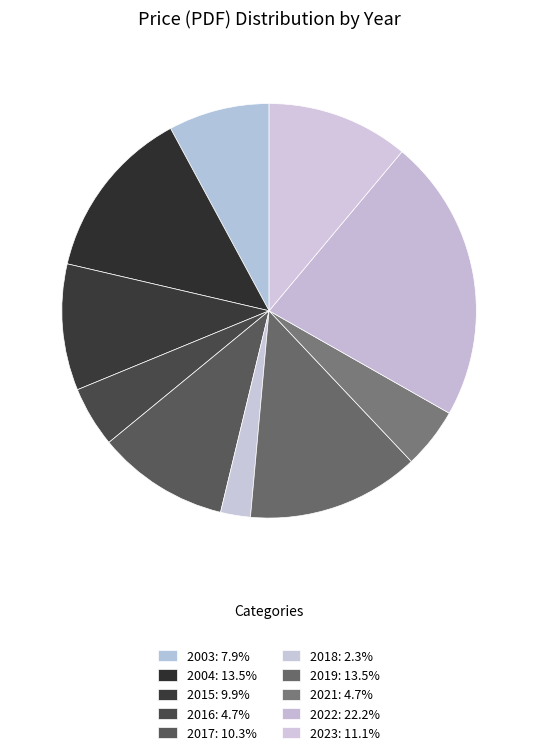

Which slice is the largest?

2022